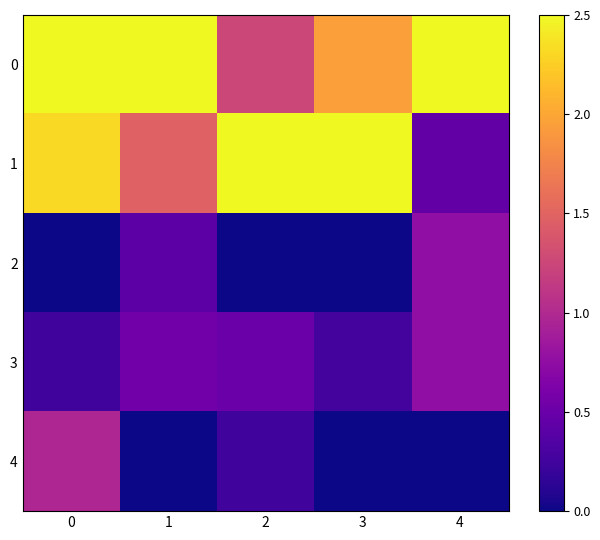

Reading left to right, extract all data points from this chart.

0: 0=2.5	1=2.5	2=1.2	3=1.9	4=2.5
1: 0=2.3	1=1.5	2=2.5	3=2.5	4=0.5
2: 0=0.0	1=0.4	2=0.0	3=0.0	4=0.8
3: 0=0.2	1=0.6	2=0.5	3=0.3	4=0.8
4: 0=1.0	1=0.0	2=0.2	3=0.0	4=0.0